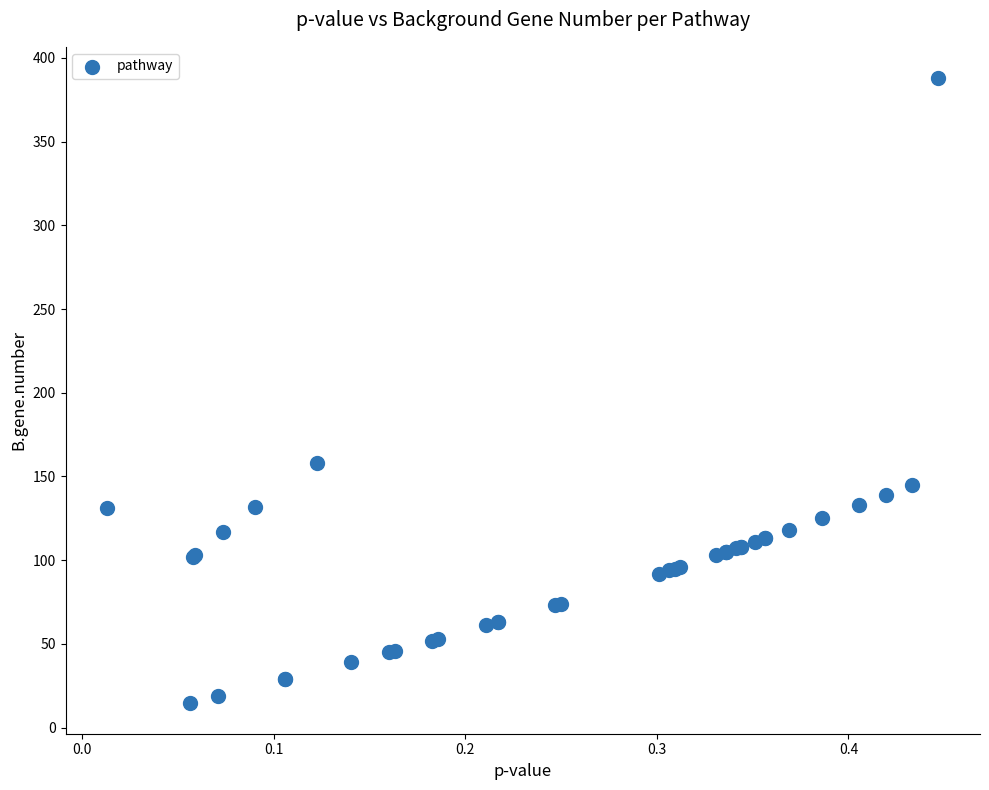

What Y value in the scatter plot is closest to 201?

158